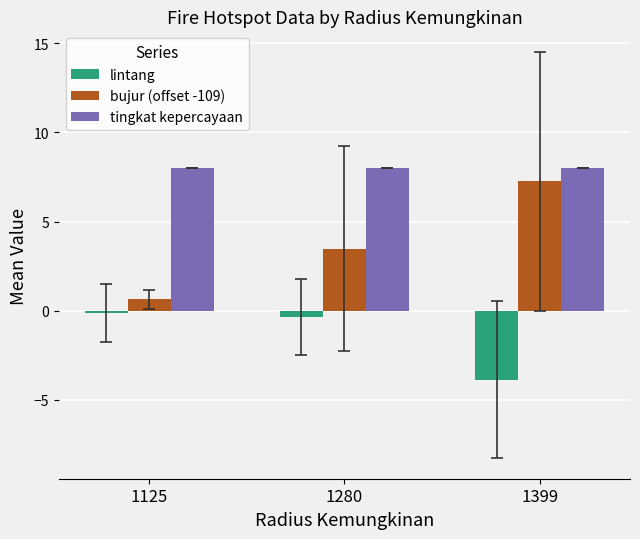

Where does the bujur (offset -109) series first go above 3?

1280